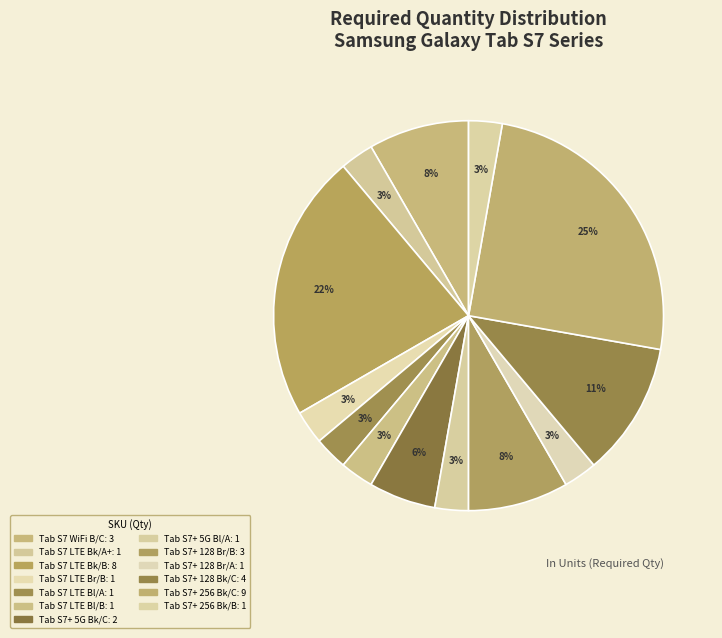

How many slices are in this pie chart?

13